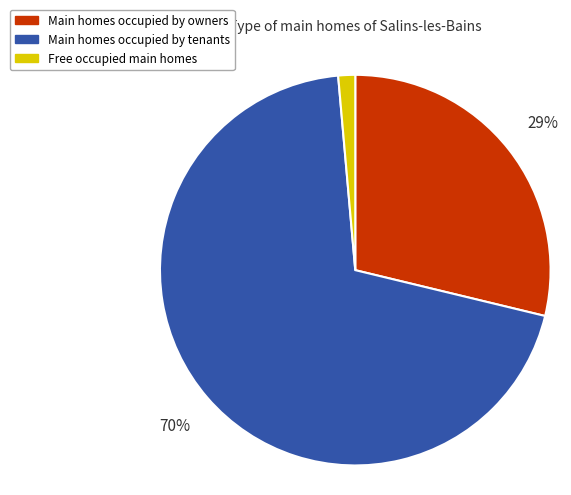

Is there a majority slice in this chart?

Yes